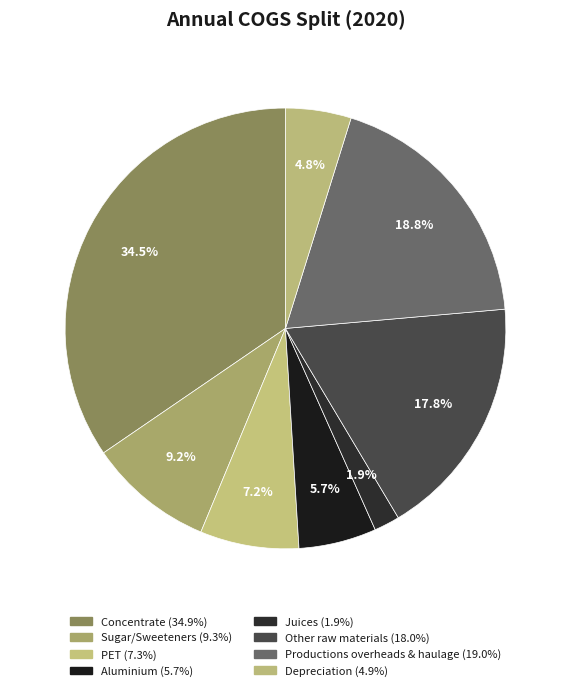

The Productions overheads & haulage slice represents 11% of the pie. True or false?

False